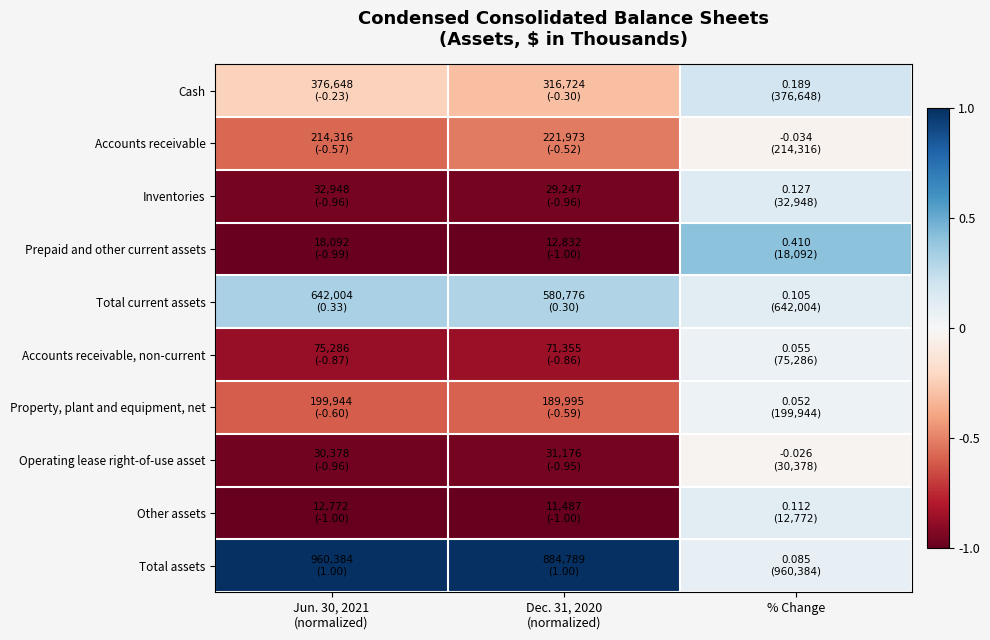

How many distinct data groups are displayed?

10